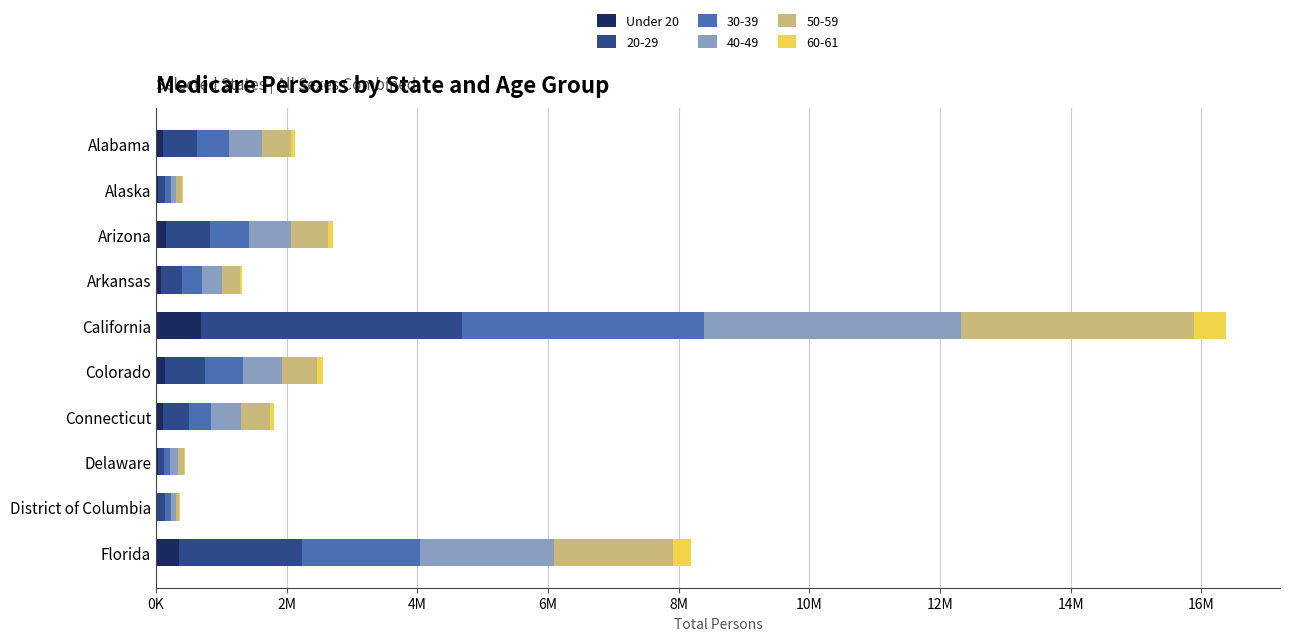

What are all the series names shown in the legend?

Under 20, 20-29, 30-39, 40-49, 50-59, 60-61